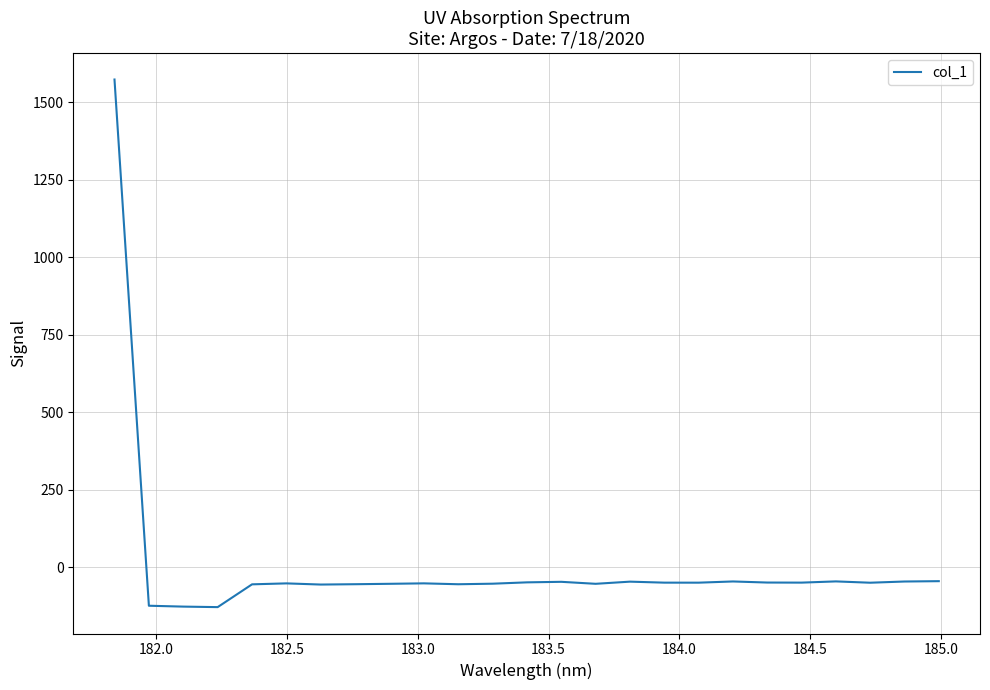

What is the maximum value shown in the chart?

1572.6